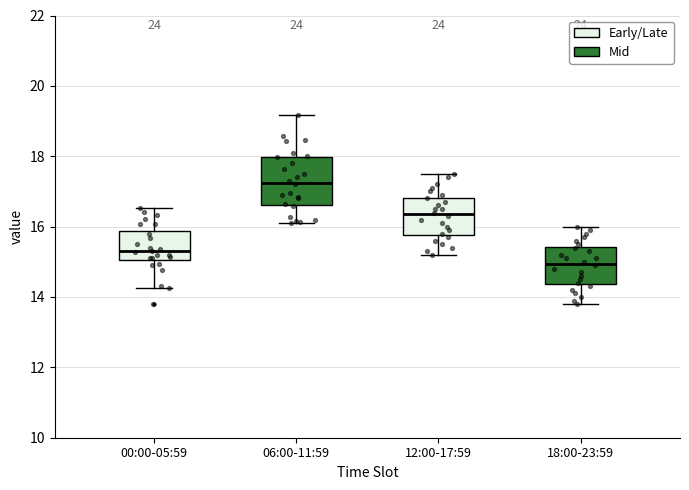

Reading left to right, read every box against the y-axis: the position of its median line, the range the box covers, and the ends of its whiskers. The values are not printed on the chart, so give them approximately, as read against the axis.

00:00-05:59: median 15.2, box 15.0 to 15.8, whiskers 14.2 to 16.6
06:00-11:59: median 17.2, box 16.6 to 18.0, whiskers 16.2 to 19.2
12:00-17:59: median 16.4, box 15.8 to 16.8, whiskers 15.2 to 17.6
18:00-23:59: median 15.0, box 14.4 to 15.4, whiskers 13.8 to 16.0